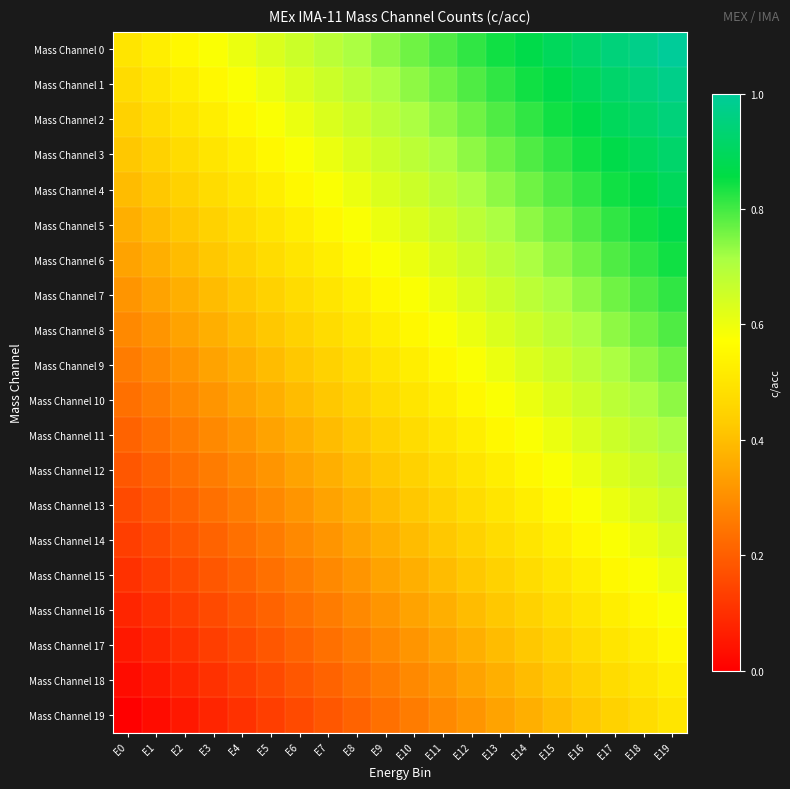

Between E6 and E11, which series saw the biggest shift?

Mass Channel 1